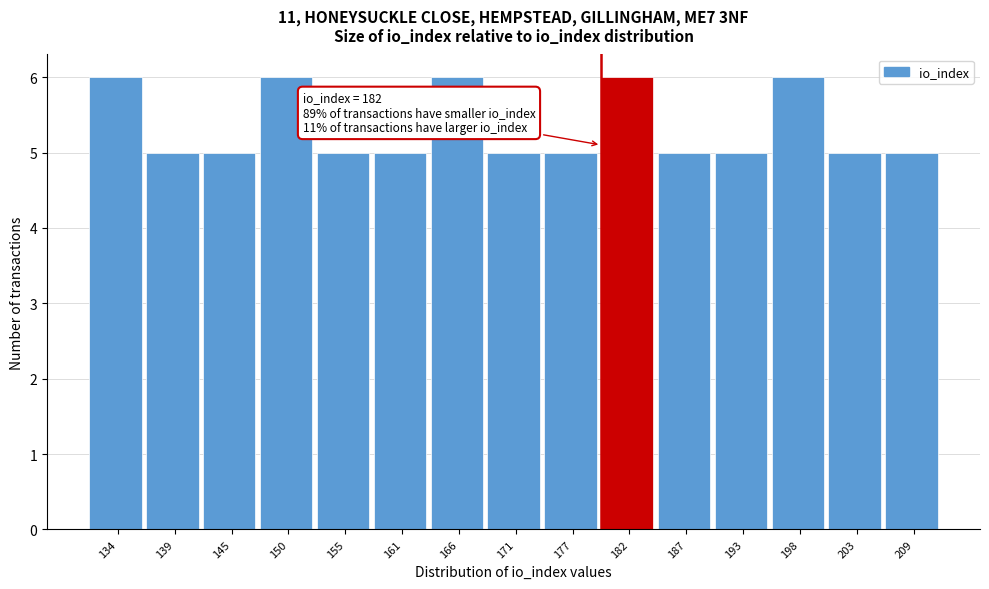

Reading left to right, extract all data points from this chart.

134=6	139=5	145=5	150=6	155=5	161=5	166=6	171=5	177=5	182=6	187=5	193=5	198=6	203=5	209=5